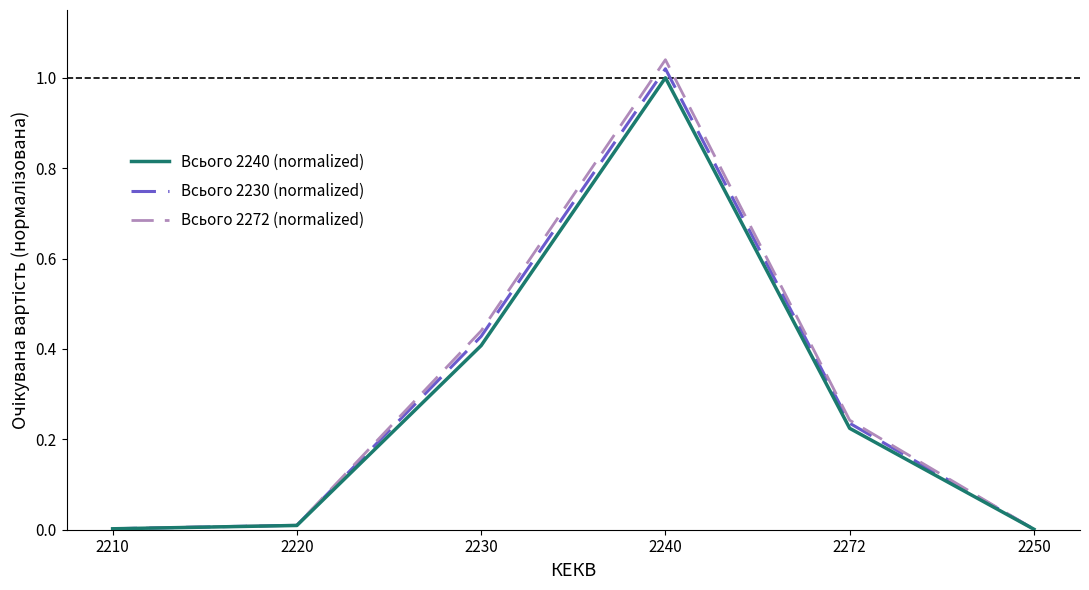

True or false: Всього 2240 (normalized) has a value of 0.3 at 2272.

False